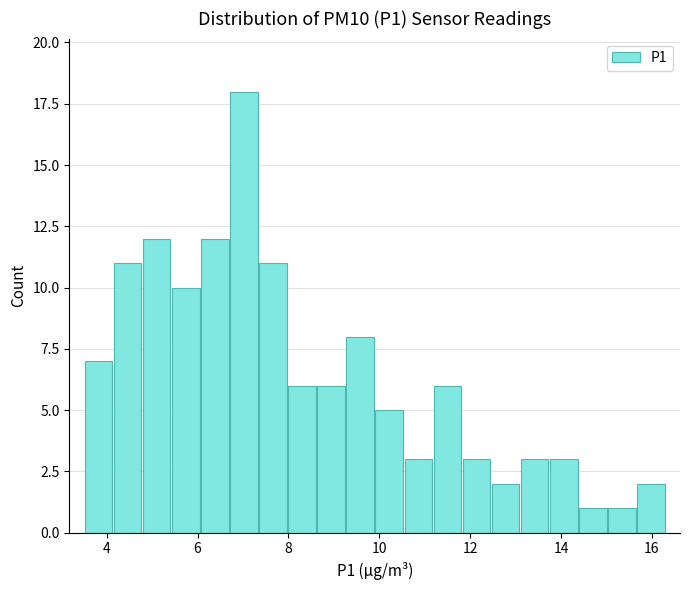

Around what value on the x-axis is the tallest bar? Give the approximate position of its centre, as read against the axis.

7.0